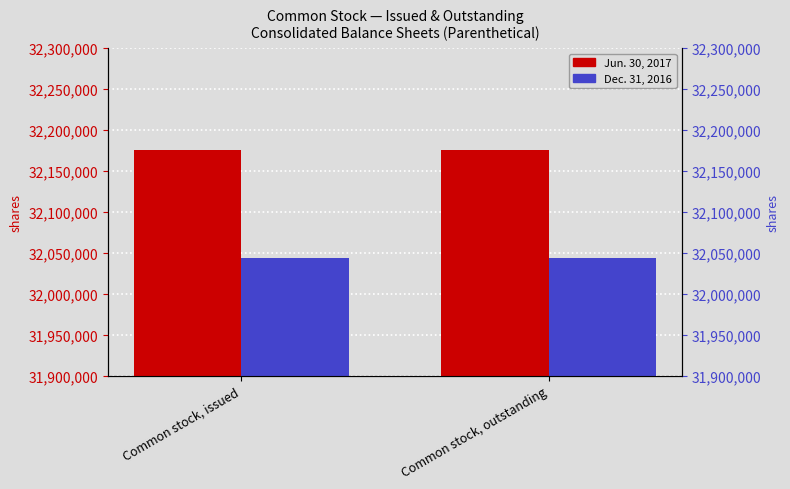

Reading left to right, what are all the values shown in this chart?

Jun. 30, 2017: Common stock, issued=32175179	Common stock, outstanding=32175179
Dec. 31, 2016: Common stock, issued=32044087	Common stock, outstanding=32044087